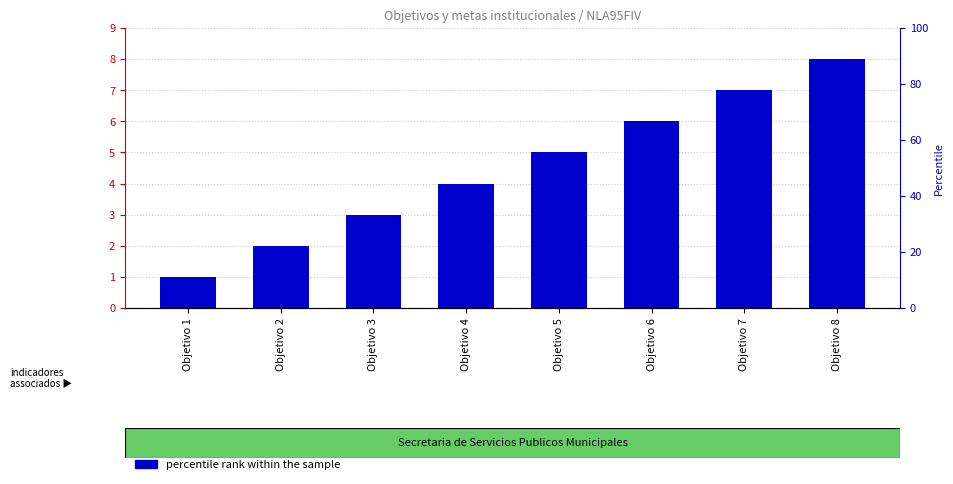

At which label does transformed count first exceed 5?

Objetivo 6